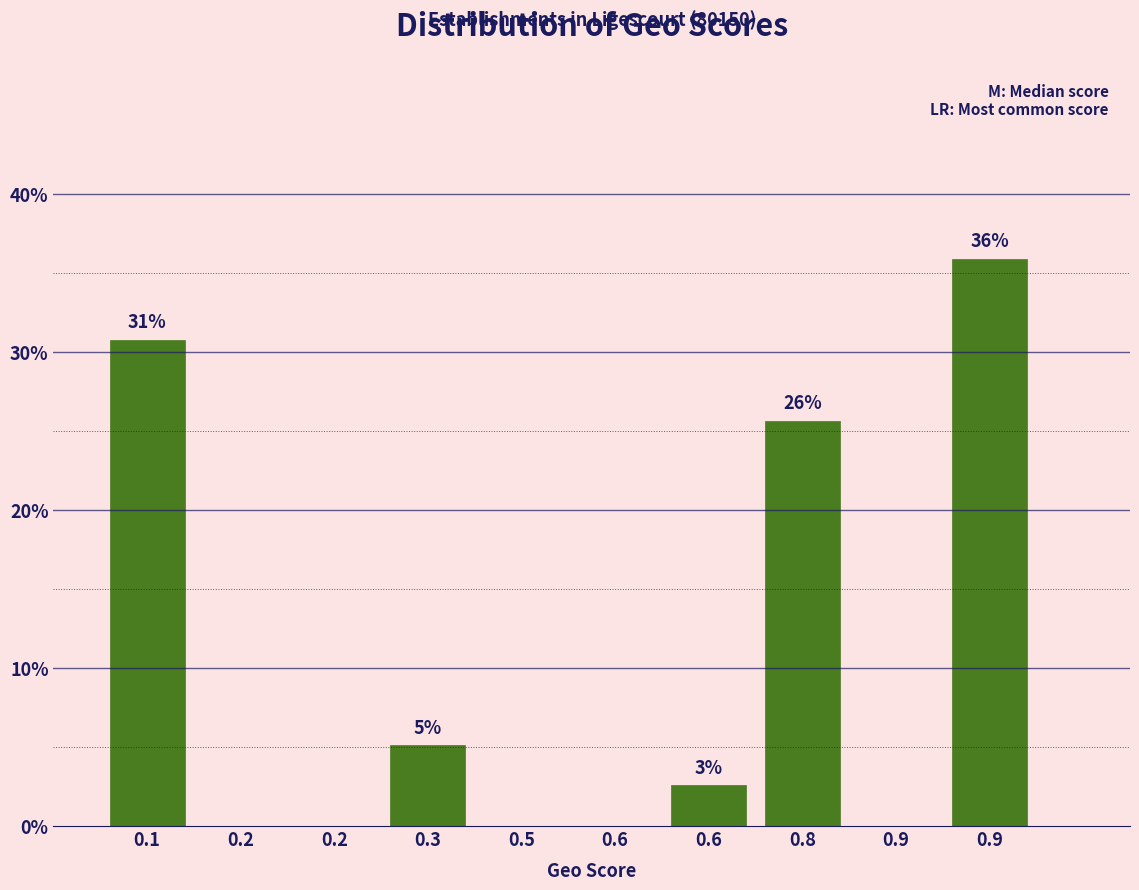

Are the bars horizontal?

No